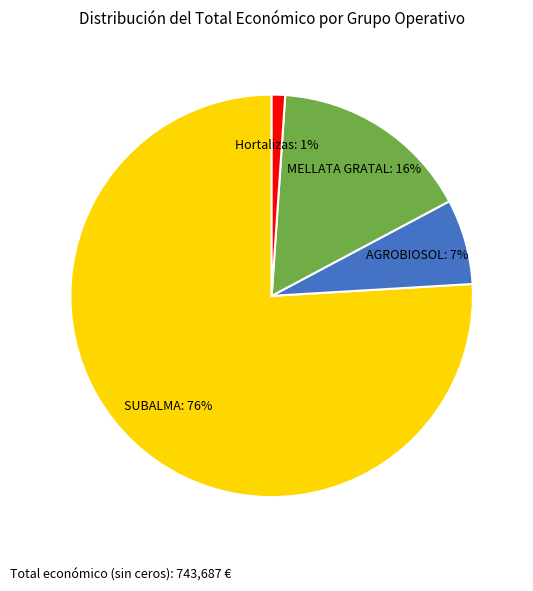

How many segments does this pie chart have?

4